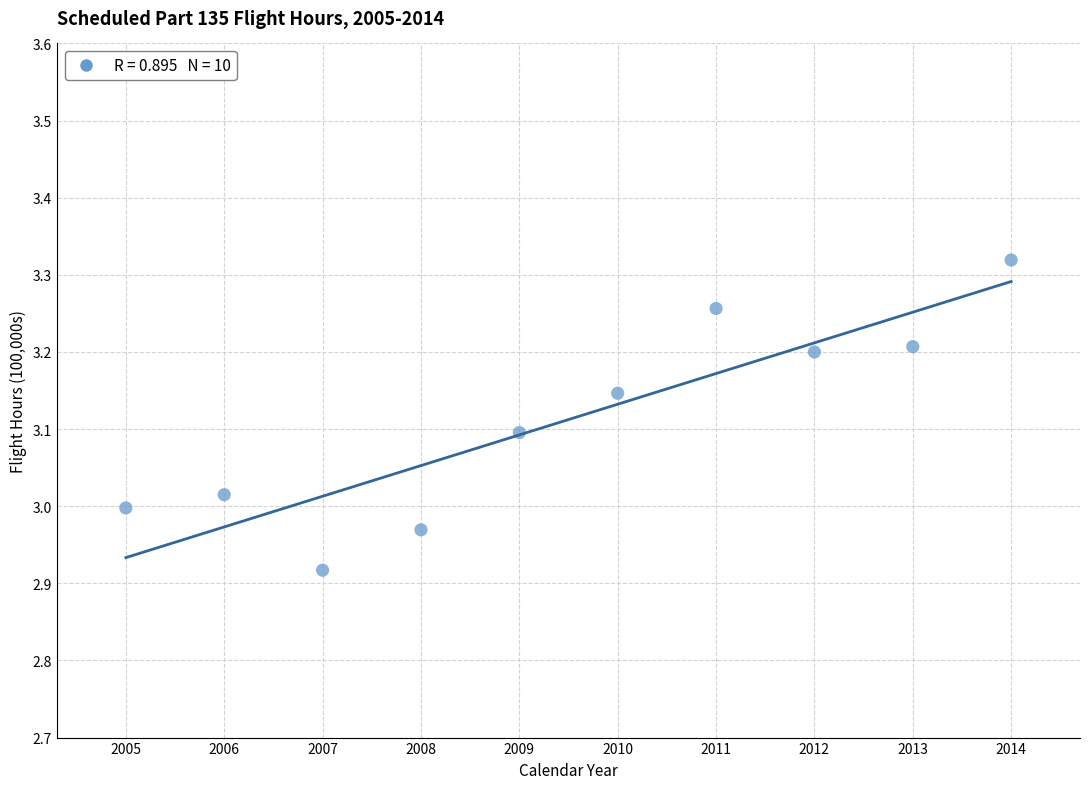

What is the average X value?

2009.5